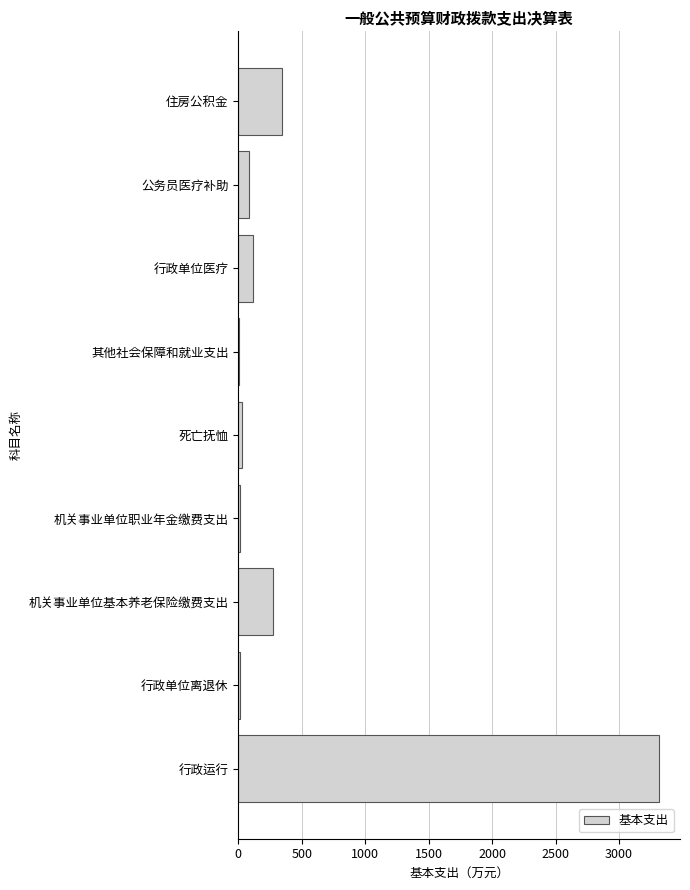

Between 行政运行 and 机关事业单位职业年金缴费支出, which is larger?

行政运行